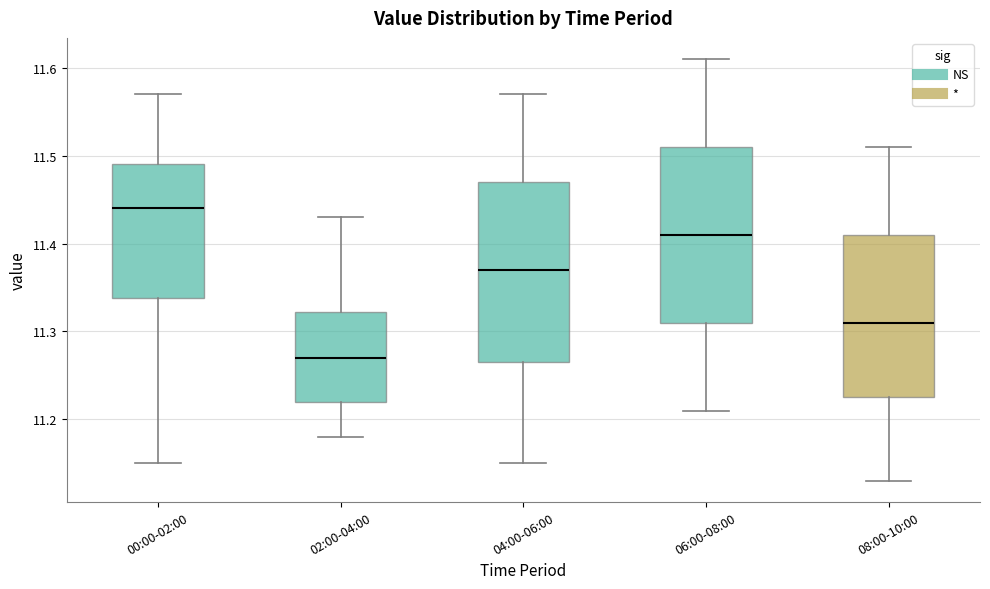

Reading left to right, transcribe this box plot: for each box, give where its median line is, the range the box spans, and where its two whiskers end, as read against the y-axis. The values are not printed on the chart, so give them approximately, as read against the axis.

00:00-02:00: median 11.44, box 11.34 to 11.49, whiskers 11.15 to 11.57
02:00-04:00: median 11.27, box 11.22 to 11.32, whiskers 11.18 to 11.43
04:00-06:00: median 11.37, box 11.27 to 11.47, whiskers 11.15 to 11.57
06:00-08:00: median 11.41, box 11.31 to 11.51, whiskers 11.21 to 11.61
08:00-10:00: median 11.31, box 11.23 to 11.41, whiskers 11.13 to 11.51